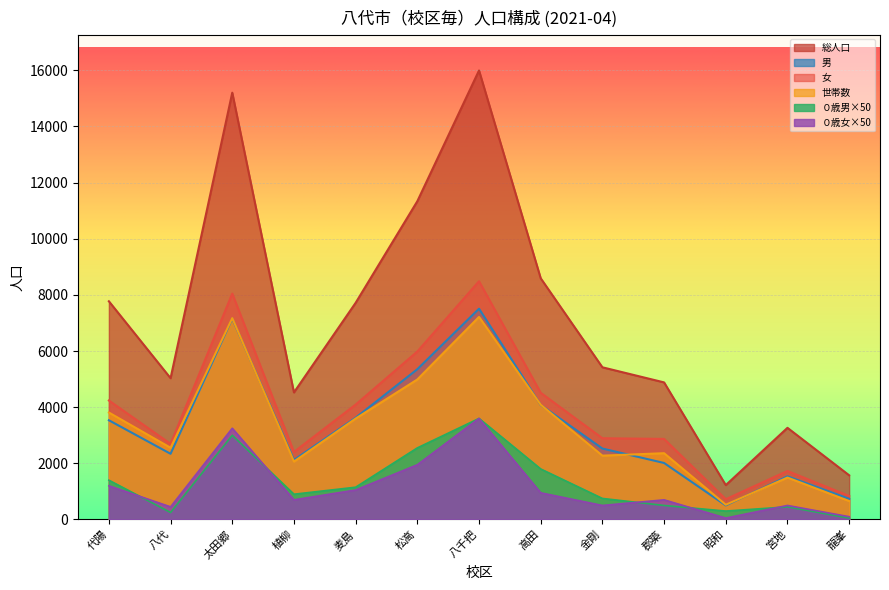

How many lines are shown in the chart?

6